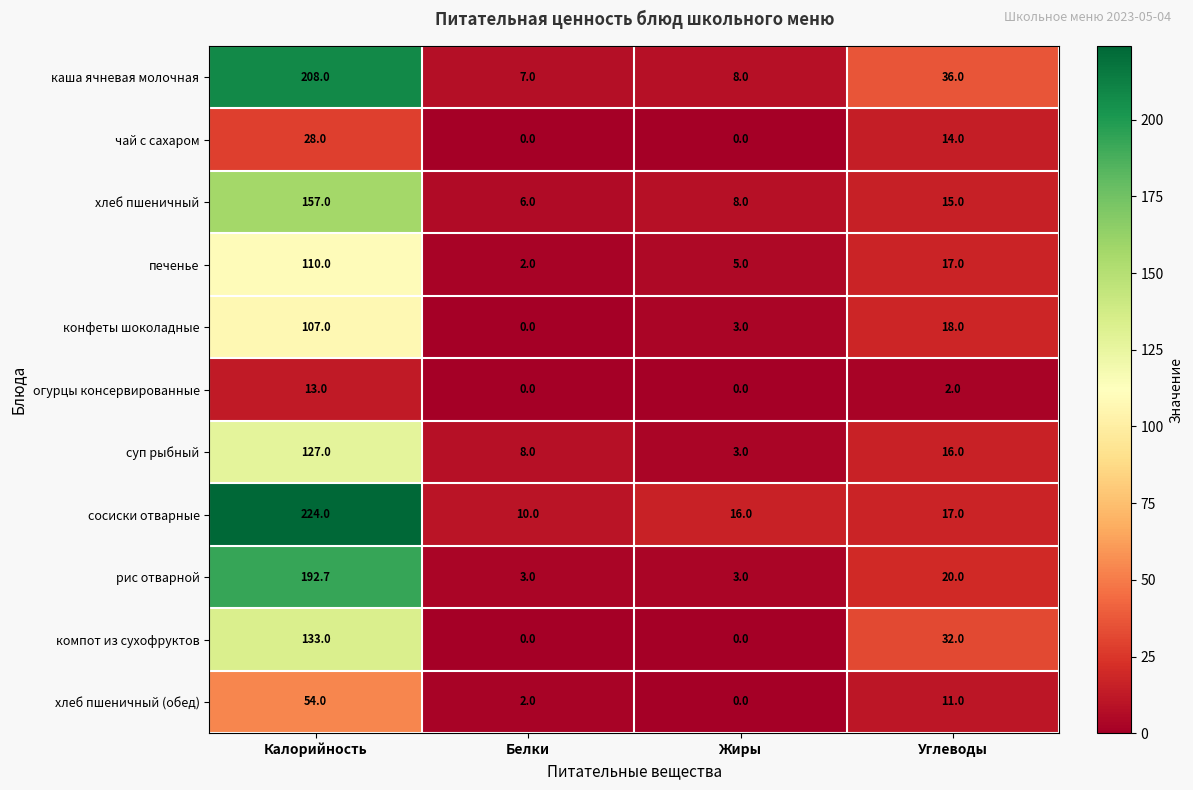

What value does the каша ячневая молочная series have at Жиры?

8.0